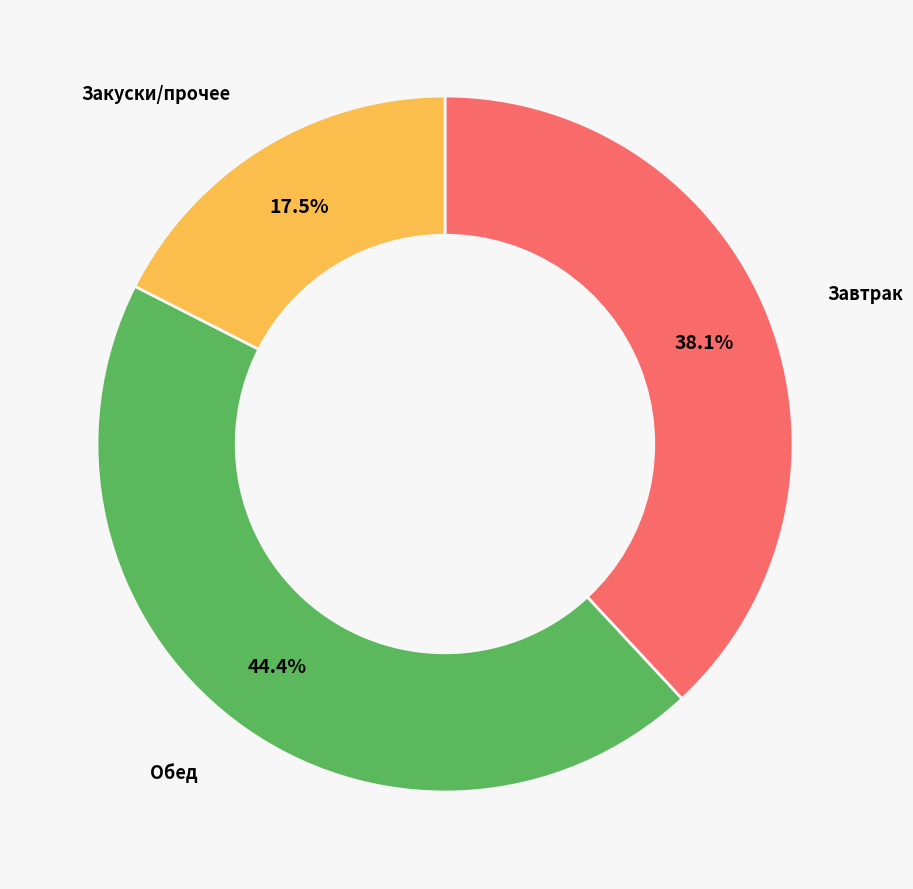

What is the ratio of the value at Завтрак to the value at Обед?

0.9